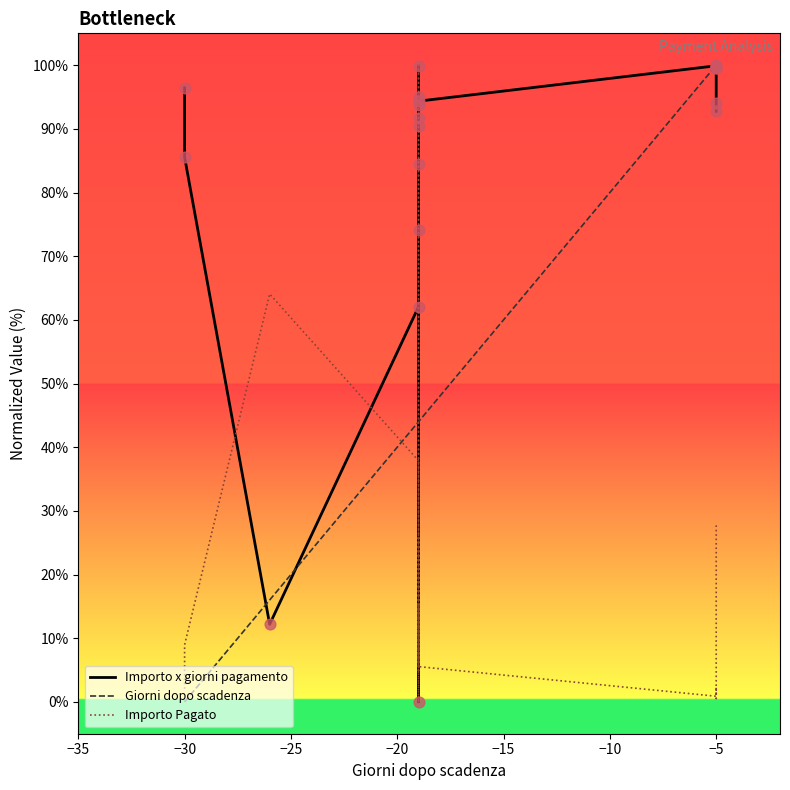

Which series contains the highest Y value?

Importo x giorni pagamento